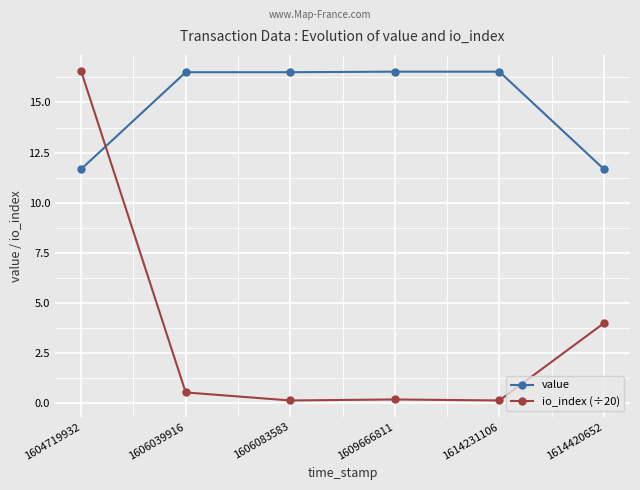

What is the difference between the maximum and minimum values in the value series?

4.9